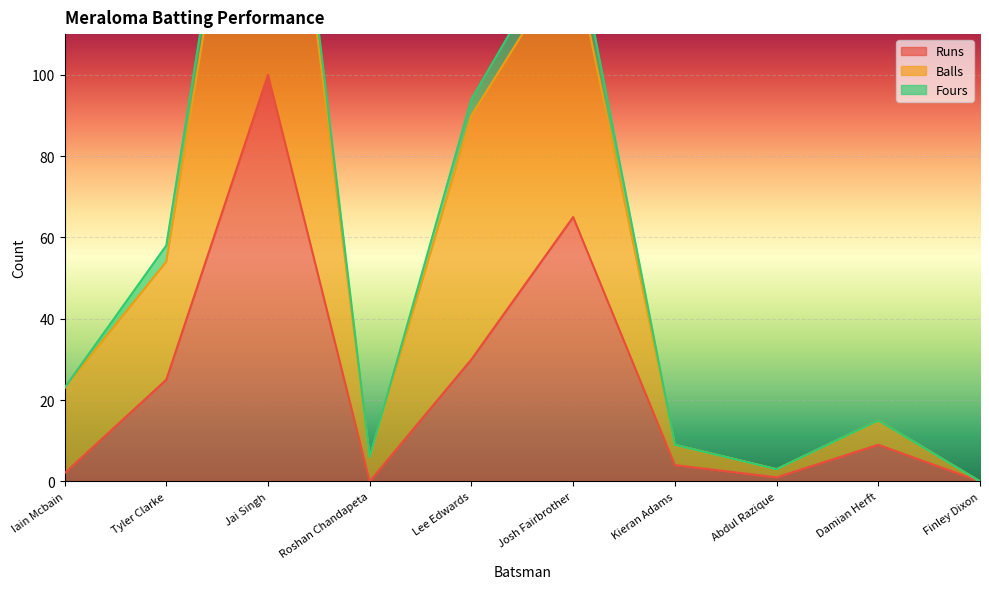

True or false: Balls and Runs intersect in this chart.

False